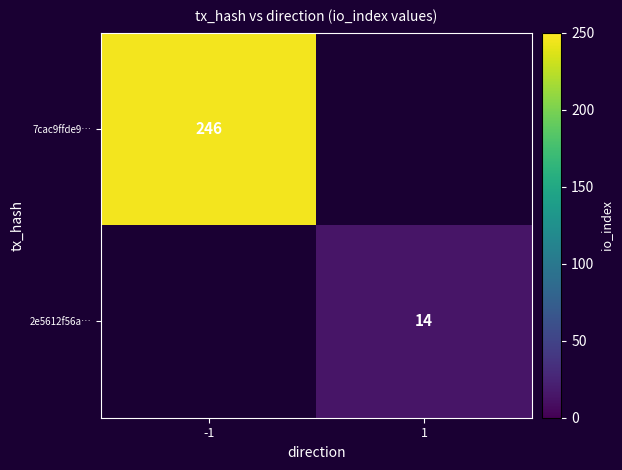

The value of 7cac9ffde9… at -1 is 246. True or false?

True